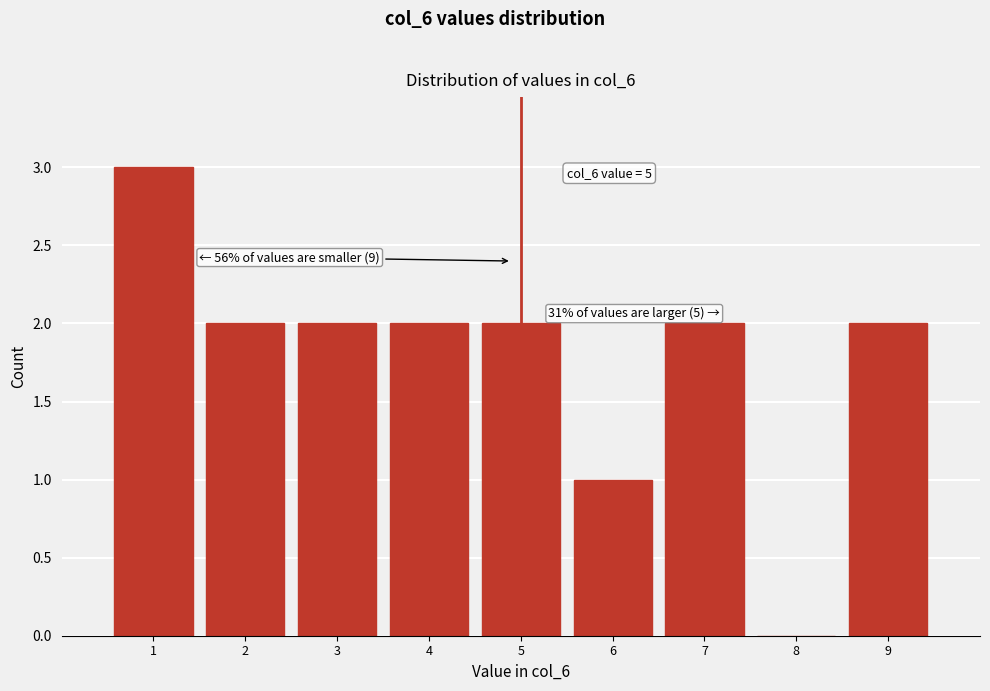

Which range on the x-axis has the tallest bar?

0.5 to 1.5